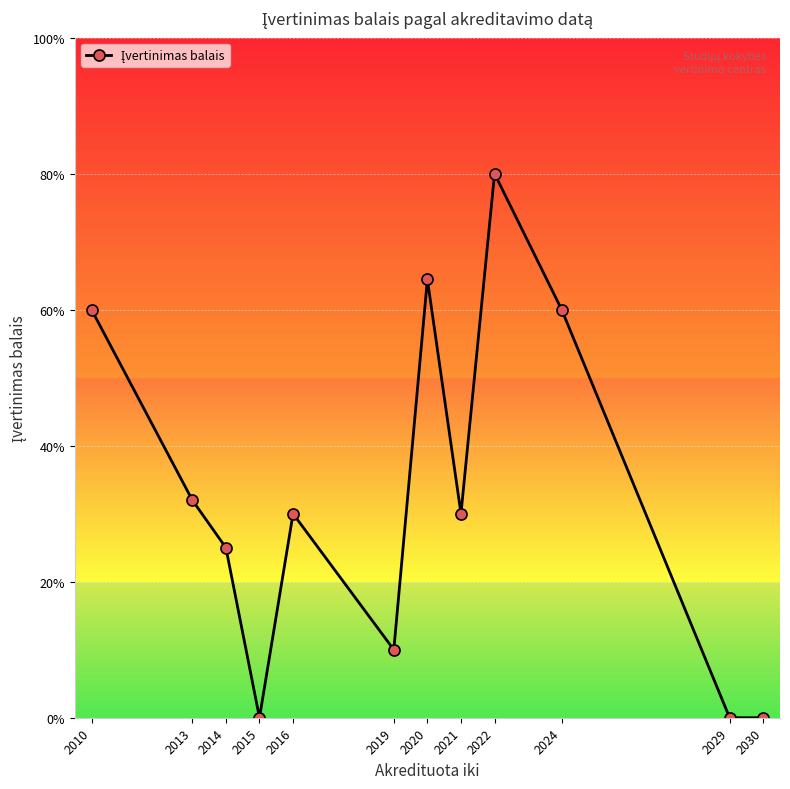

Where is the data nearest to the value 2?

2013